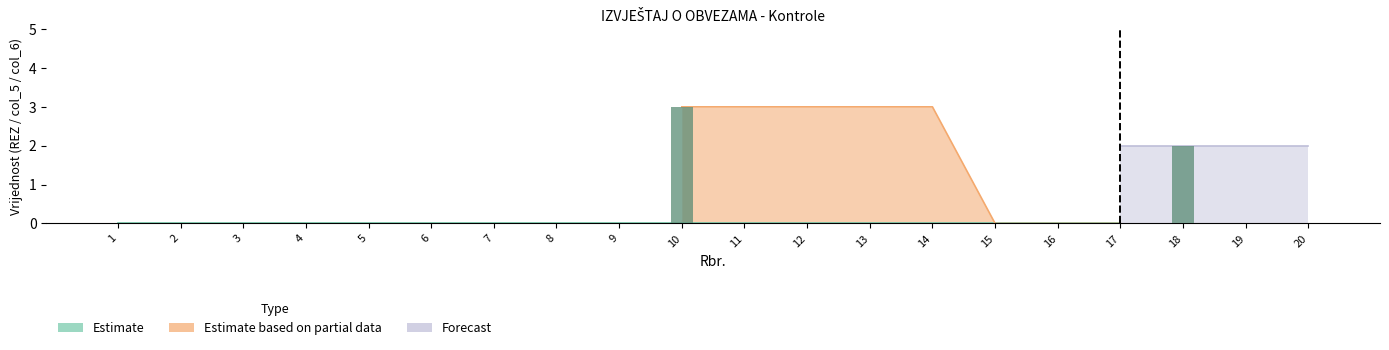

At which label does Forecast reach its minimum?

1